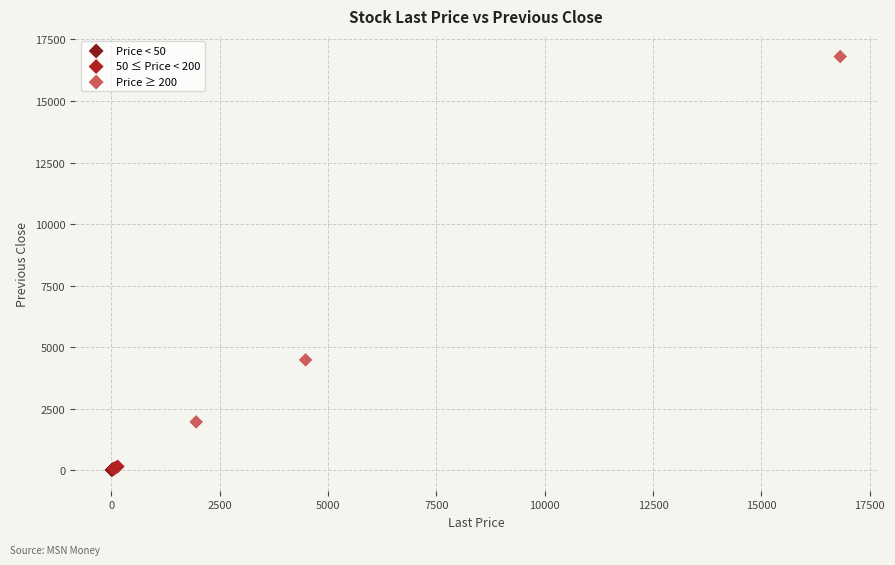

Which series has the widest spread of Y values?

Price ≥ 200